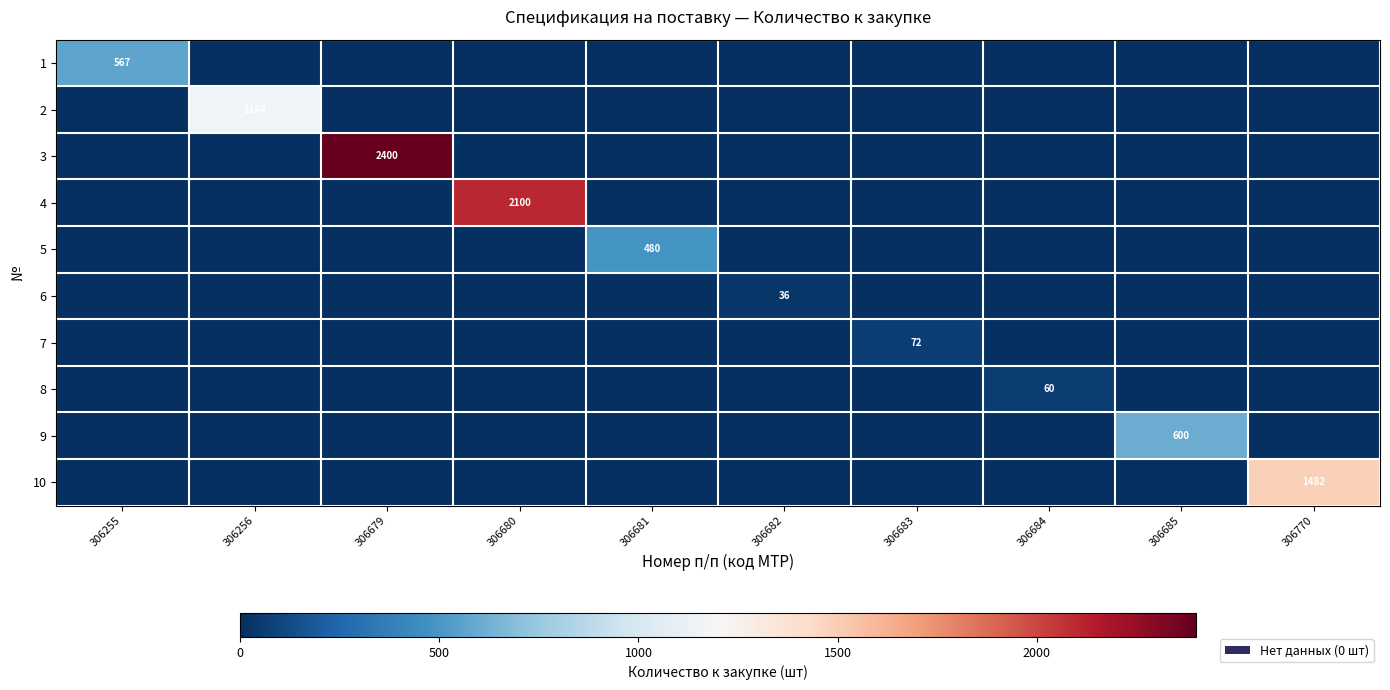

What is the difference between the highest and lowest values at 306680?

2100